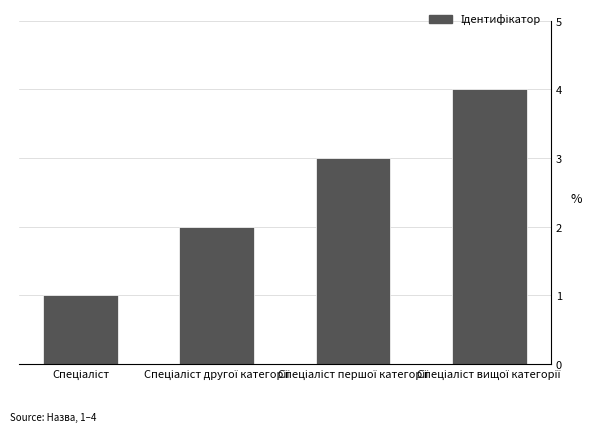

How many values are between 2 and 4?

3